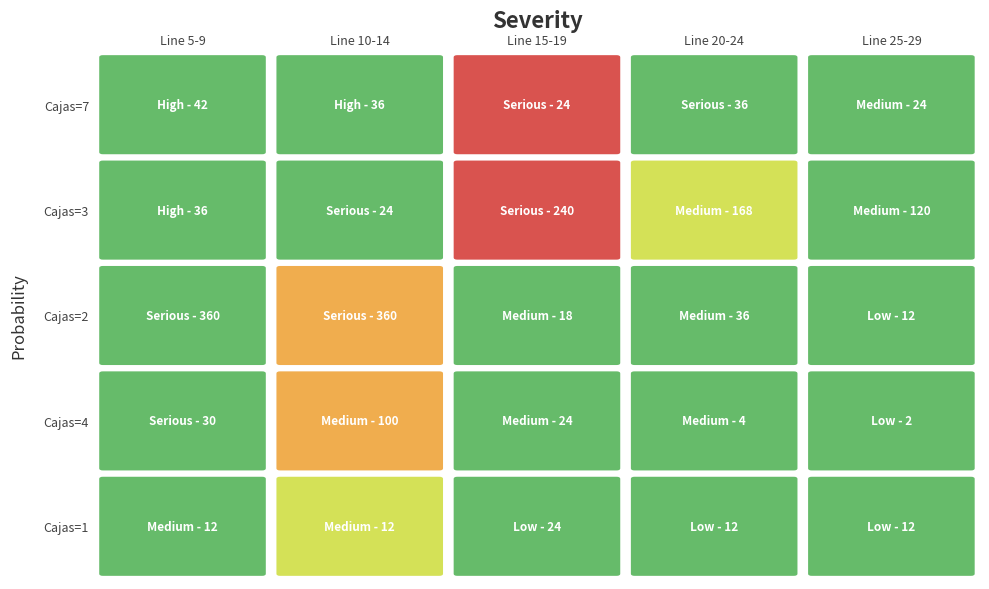

Where is 0 nearest to the value 33?

1